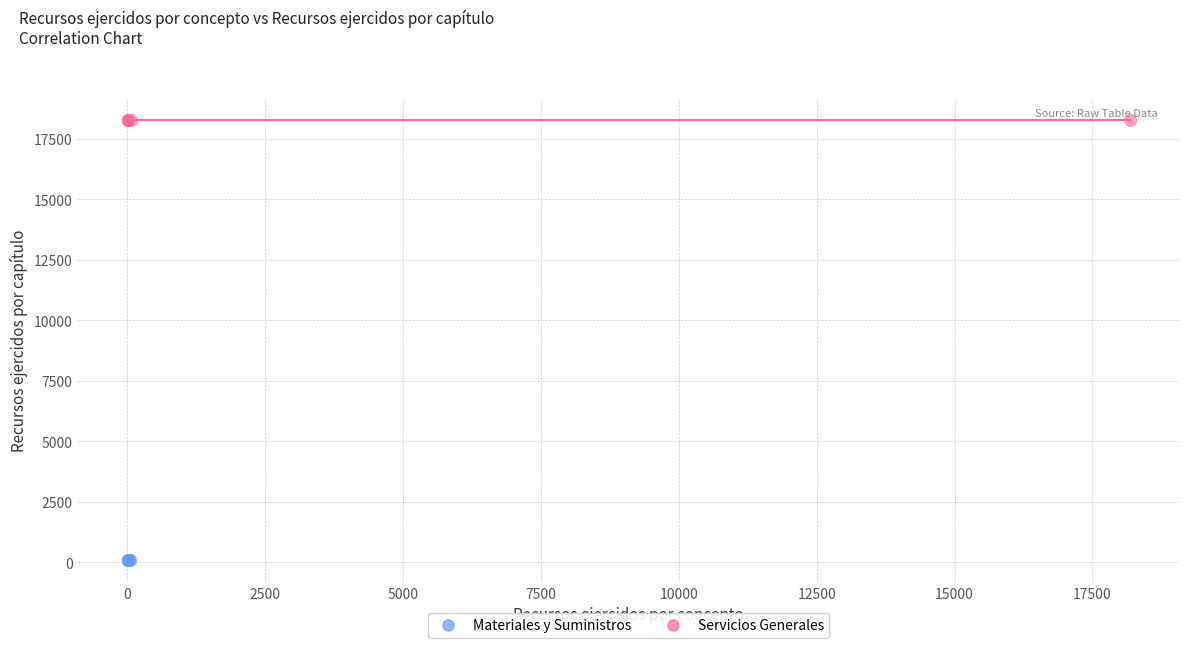

Which series reaches the minimum Y coordinate?

Materiales y Suministros